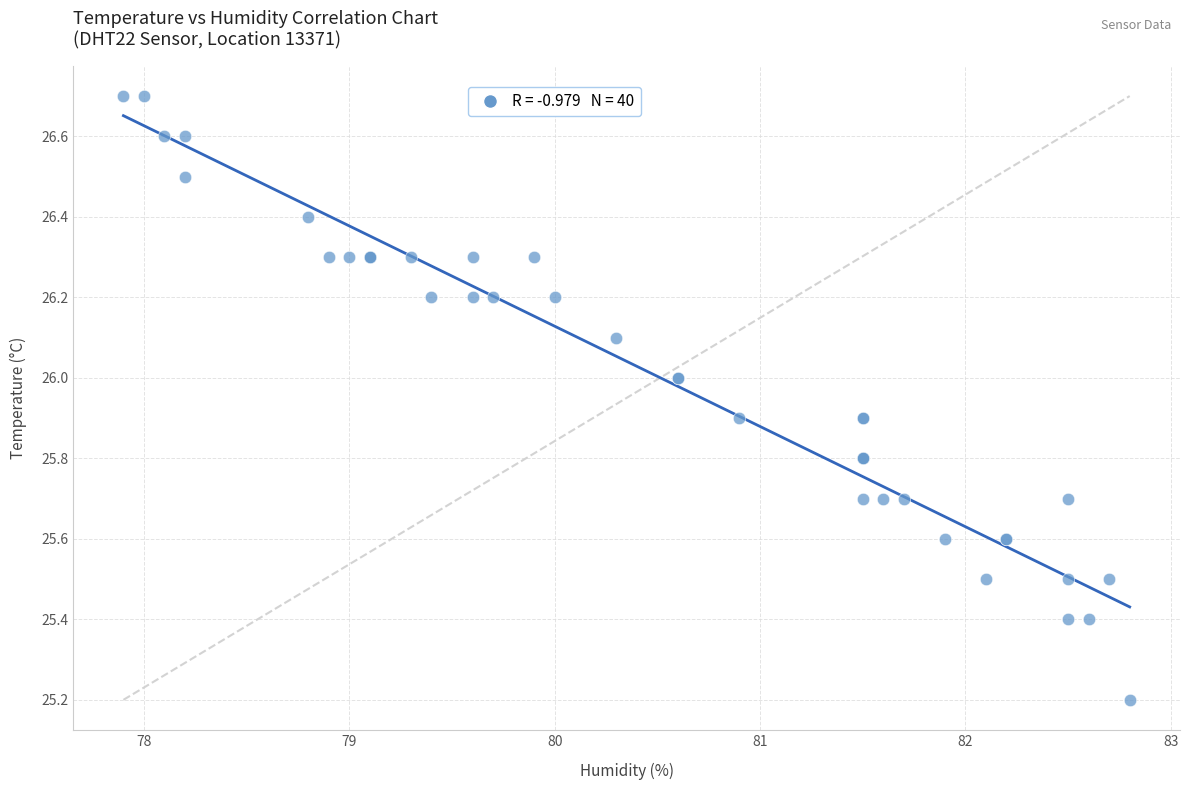

What Y value in the scatter plot is closest to 25?

25.2